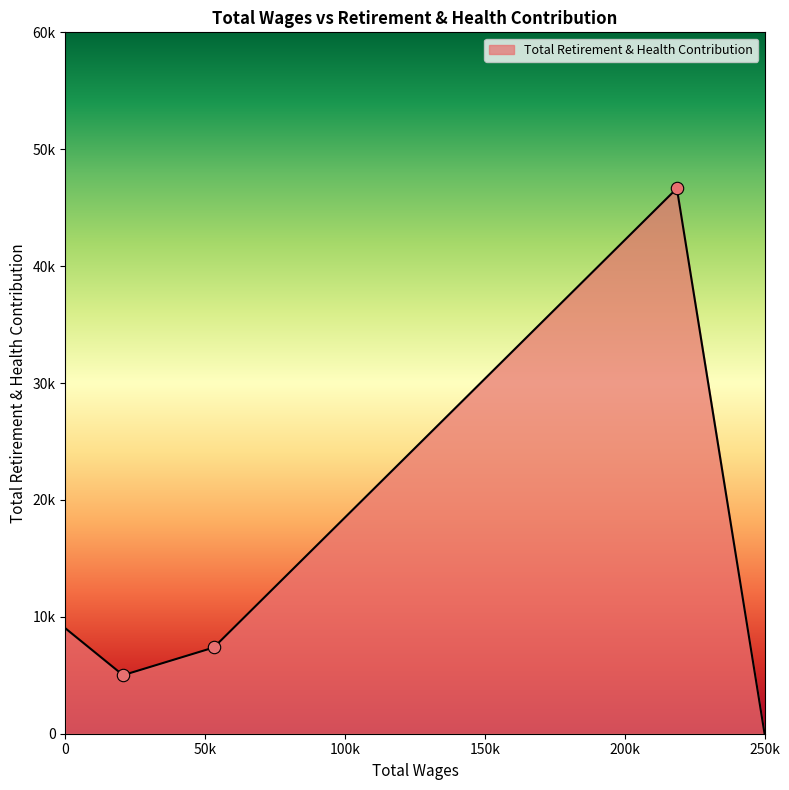

Is this an area chart (filled region under the line)?

Yes